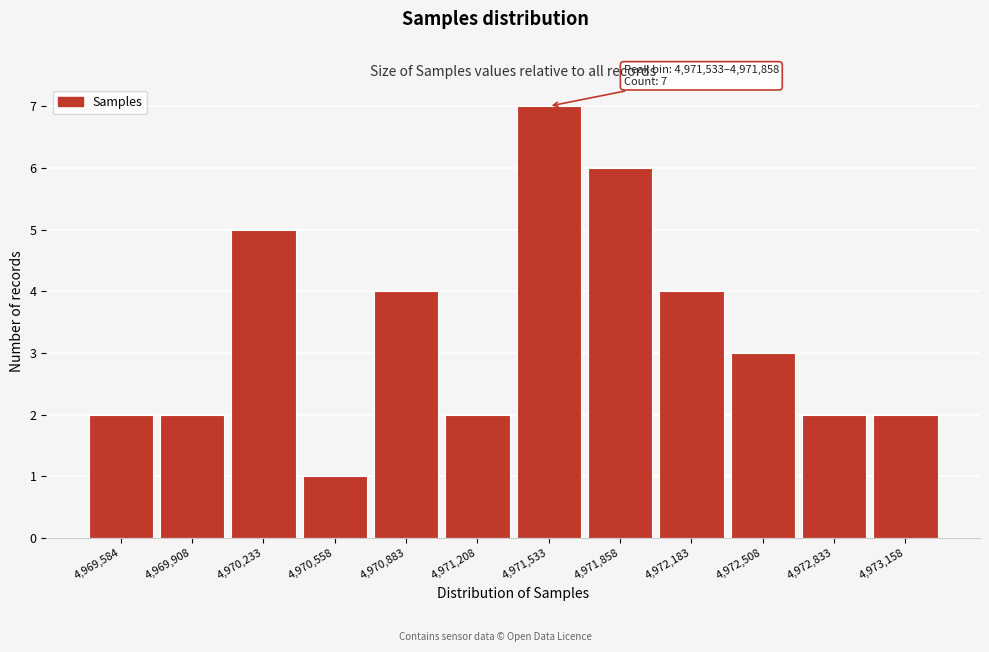

Reading left to right, transcribe all the data shown in this chart.

4,969,584=2	4,969,908=2	4,970,233=5	4,970,558=1	4,970,883=4	4,971,208=2	4,971,533=7	4,971,858=6	4,972,183=4	4,972,508=3	4,972,833=2	4,973,158=2